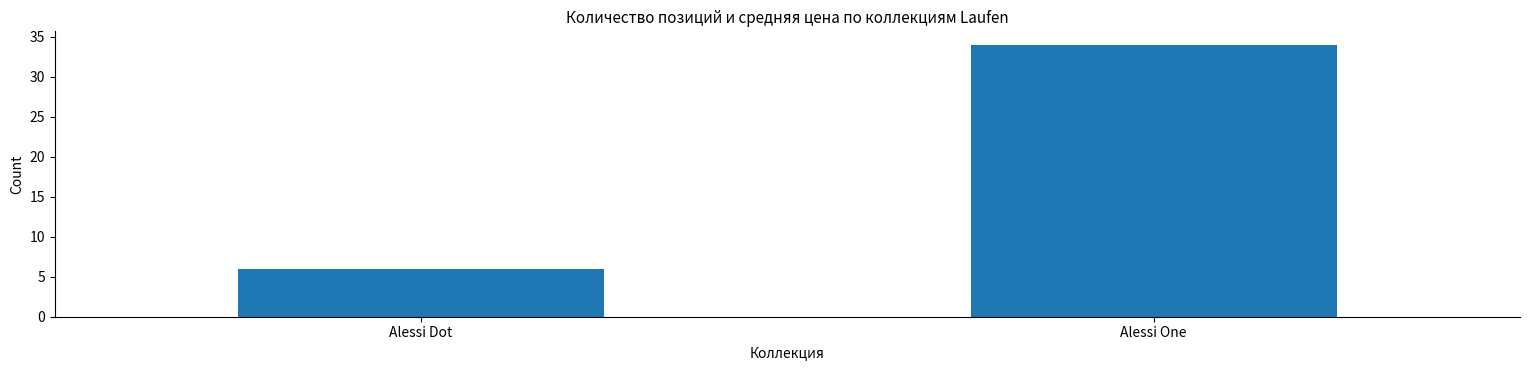

How many values are below 34?

1